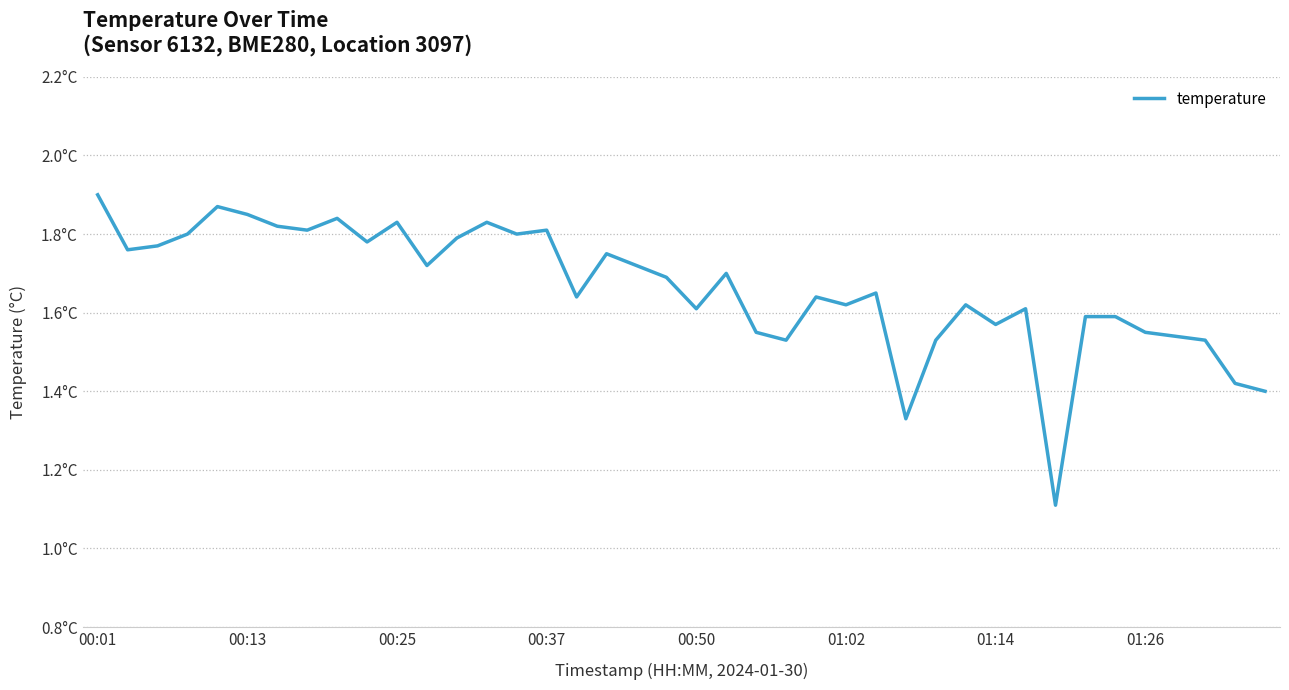

Is this an area chart (filled region under the line)?

No